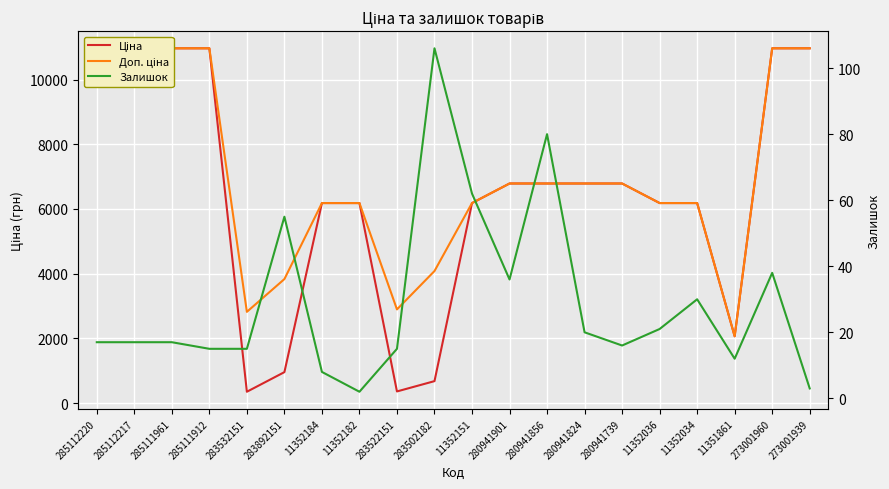

The Ціна series shows 1043.4 at 11351861. True or false?

False